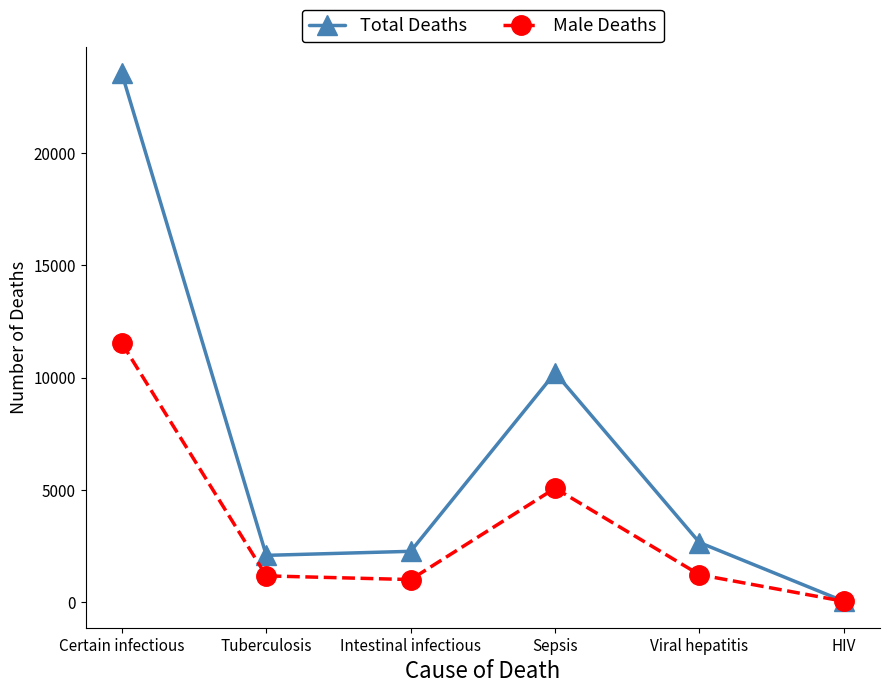

Rank the series by their maximum value, from lowest to highest.

Male Deaths, Total Deaths